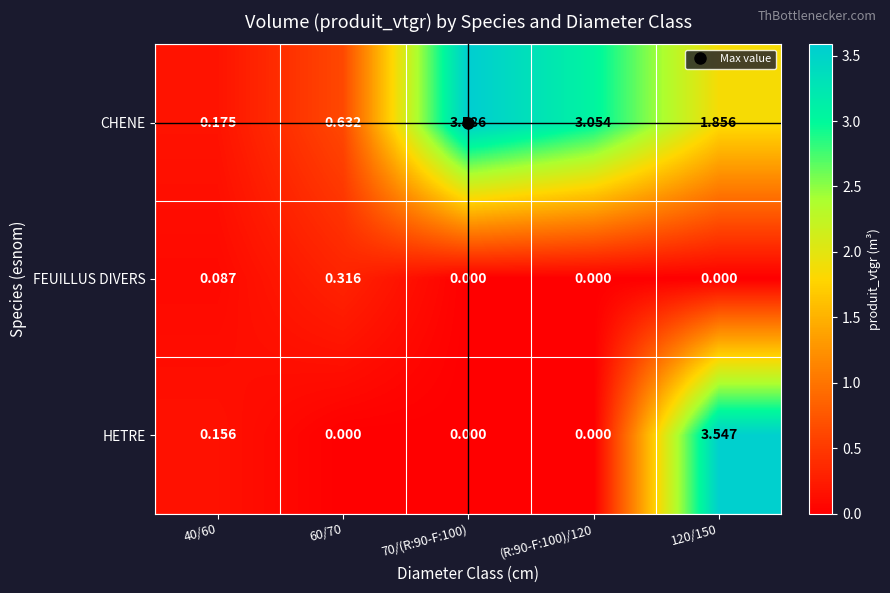

Rank the series by their average value, from lowest to highest.

FEUILLUS DIVERS, HETRE, CHENE